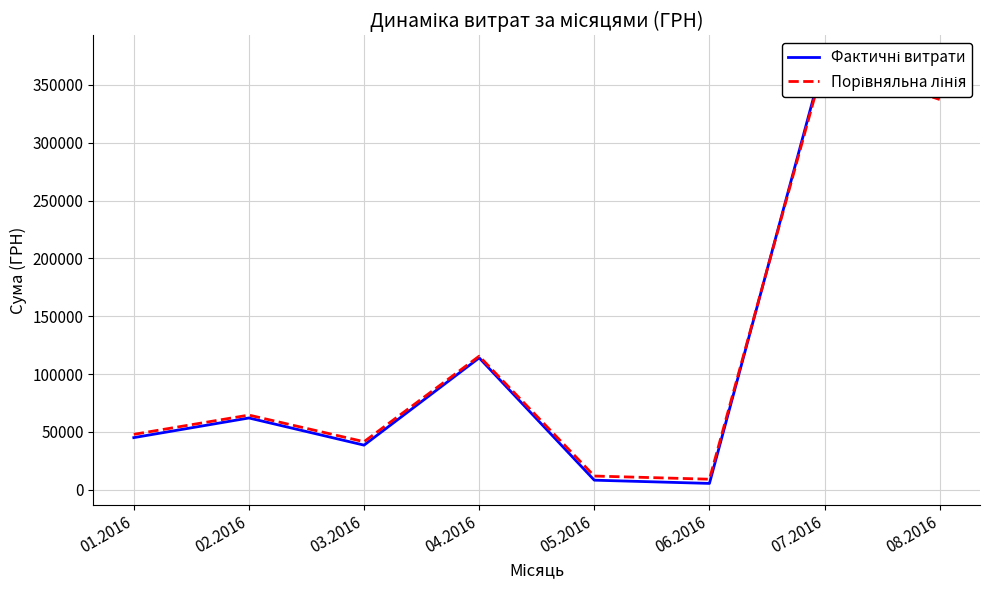

Reading left to right, extract all data points from this chart.

Фактичні витрати: 01.2016=45000.0	02.2016=62000.0	03.2016=38500.0	04.2016=114000.0	05.2016=8200.0	06.2016=5400.0	07.2016=374500.0	08.2016=340517.0
Порівняльна лінія: 01.2016=47845.0	02.2016=64505.0	03.2016=41475.0	04.2016=115465.0	05.2016=11781.0	06.2016=9037.0	07.2016=370755.0	08.2016=337451.7